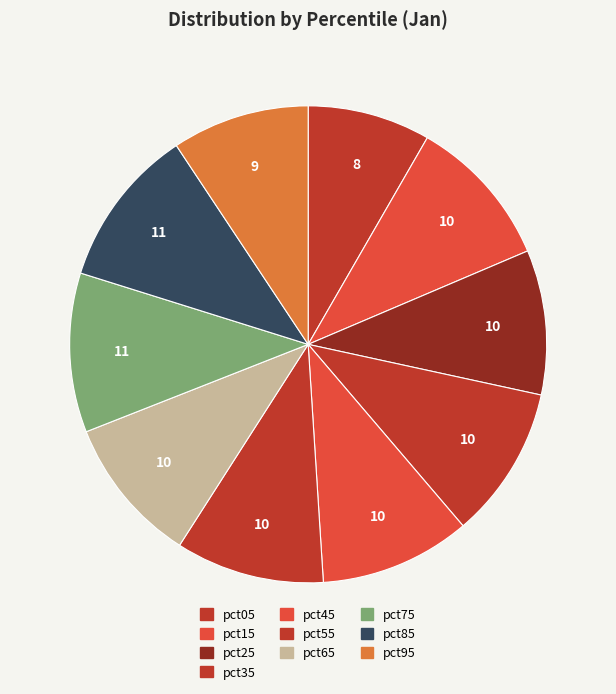

Is there a majority slice in this chart?

No